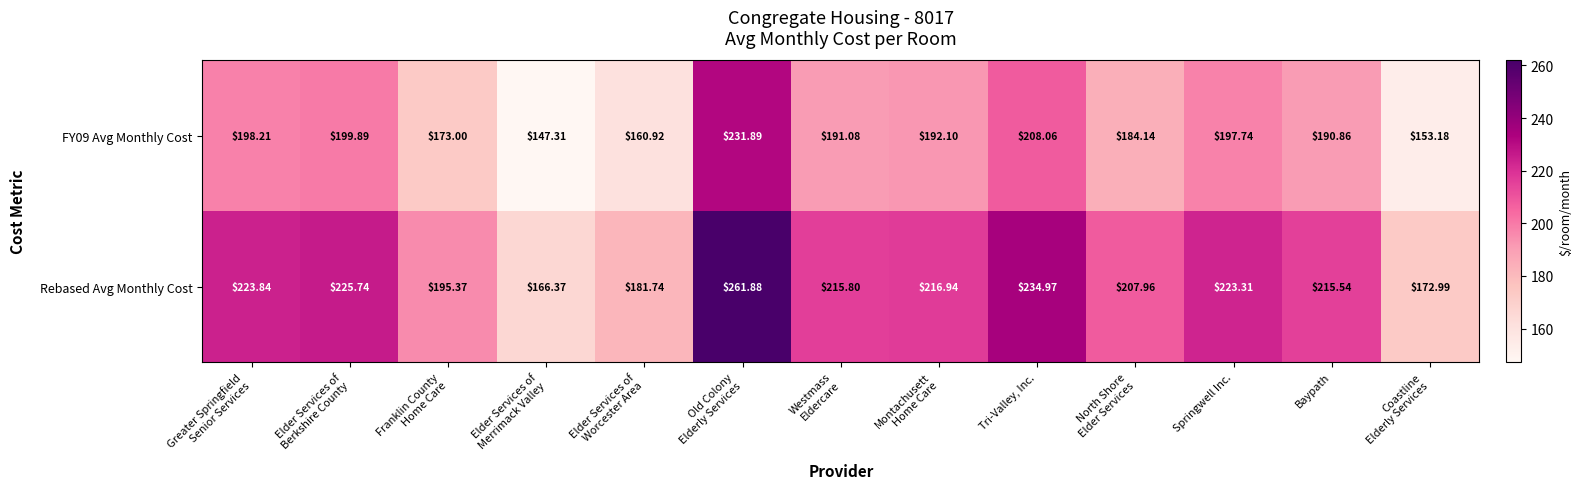

Rank the series at Montachusett
Home Care from highest to lowest value.

Rebased Avg Monthly Cost, FY09 Avg Monthly Cost